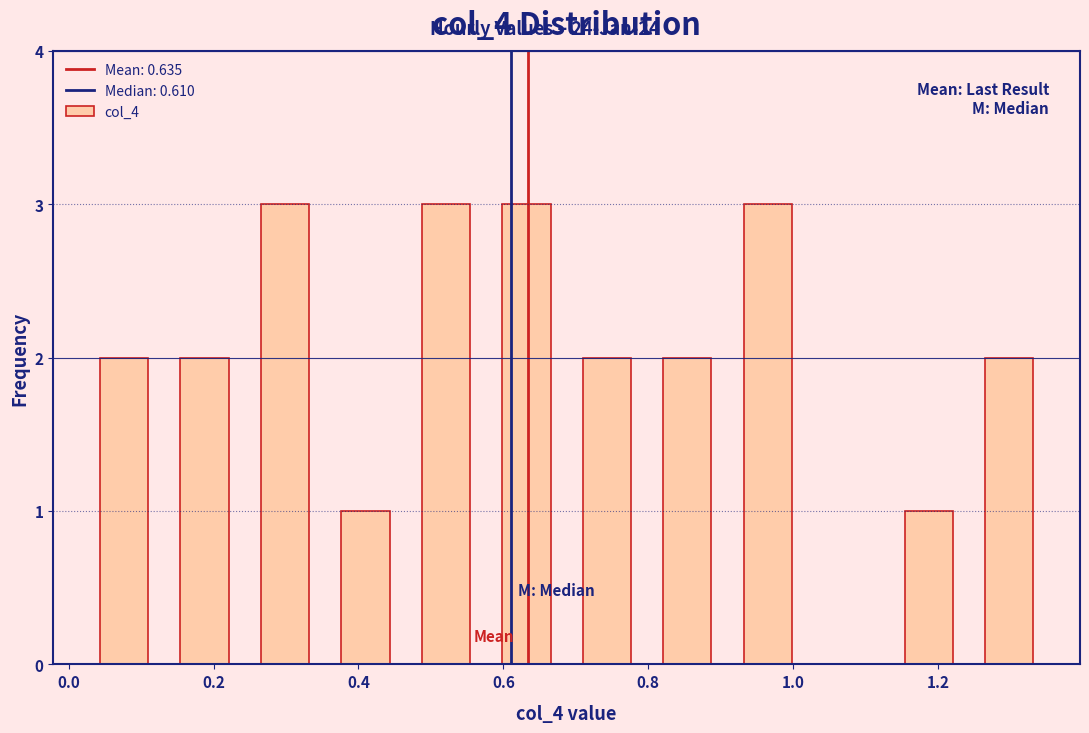

Reading left to right, transcribe this chart: for each bar, give the range it covers on the x-axis and its height. Neither the bar edges nor the heights are printed on the chart, so give them approximately, as read against the axes.

0.02 to 0.14: 2
0.14 to 0.24: 2
0.24 to 0.36: 3
0.36 to 0.46: 1
0.46 to 0.58: 3
0.58 to 0.68: 3
0.68 to 0.80: 2
0.80 to 0.90: 2
0.90 to 1.02: 3
1.02 to 1.14: 0
1.14 to 1.24: 1
1.24 to 1.36: 2